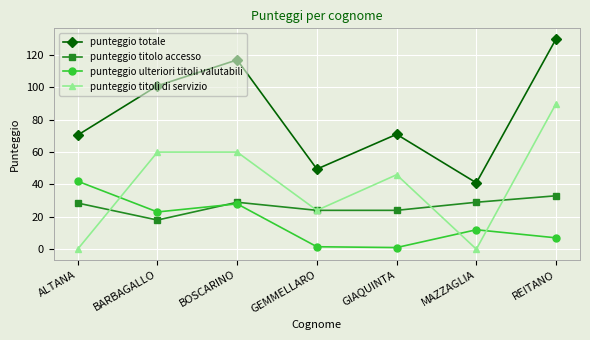

How many categories are shown in the chart?

7